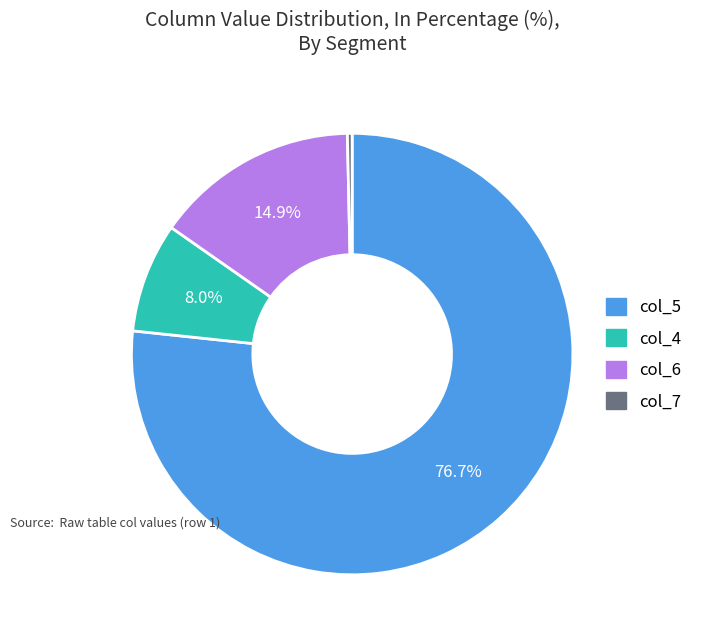

Is there a majority slice in this chart?

Yes